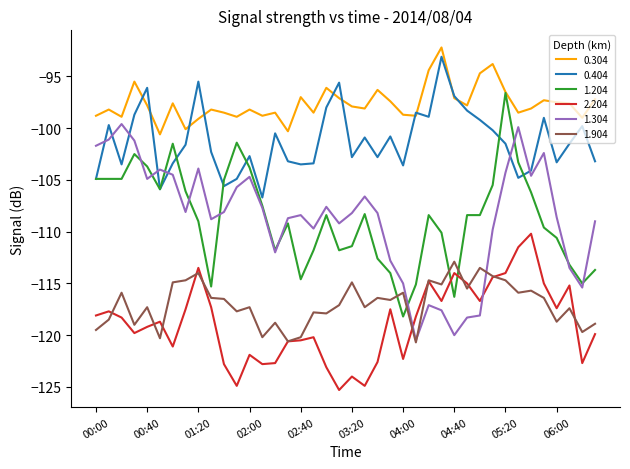

What is the greatest value displayed?

-92.2